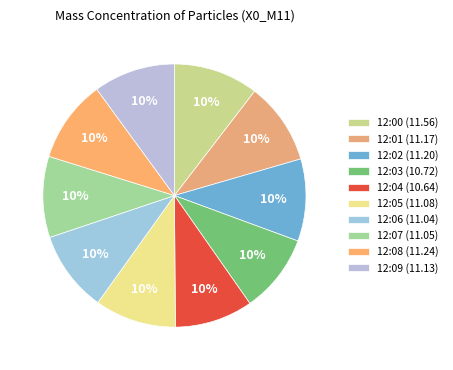

What percentage is the 12:06 slice, to the nearest percent?

10%